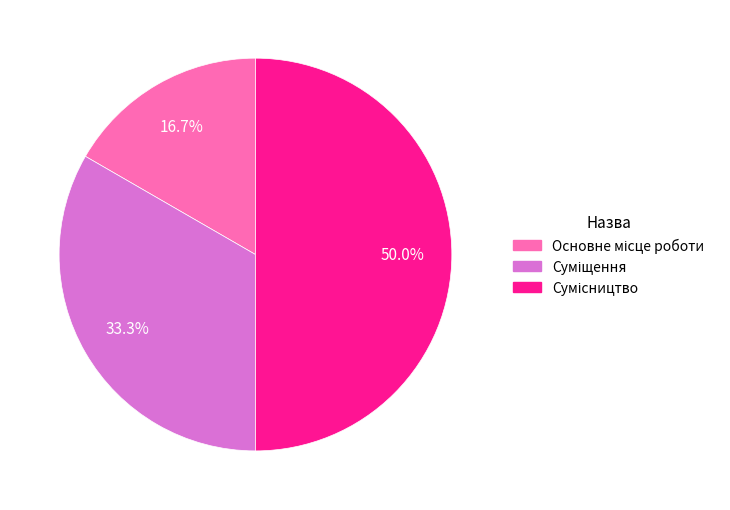

True or false: Основне місце роботи accounts for 30% of the total.

False